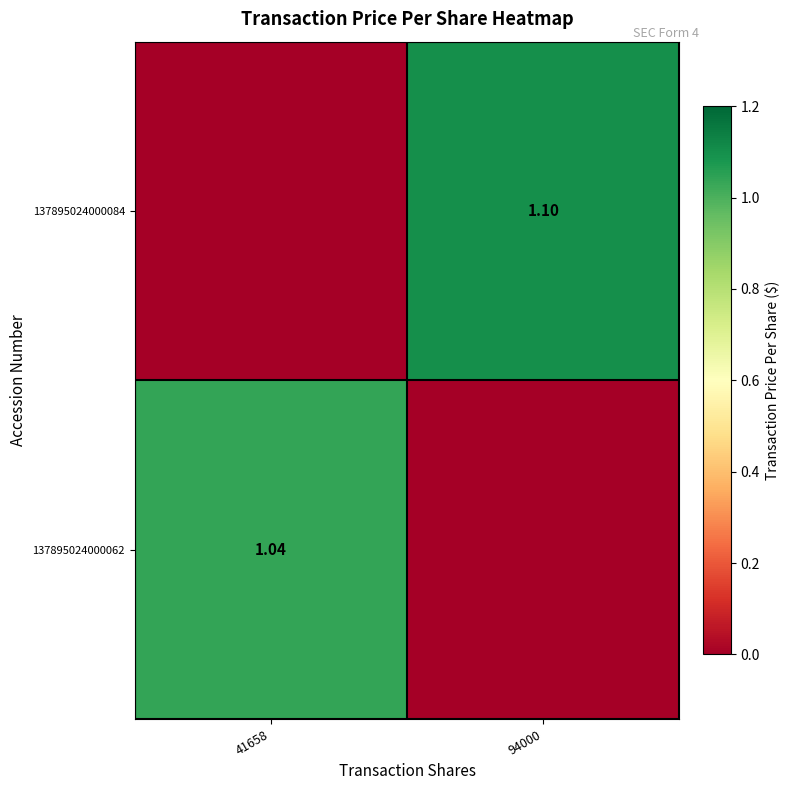

At how many categories does at least one series exceed 0?

2